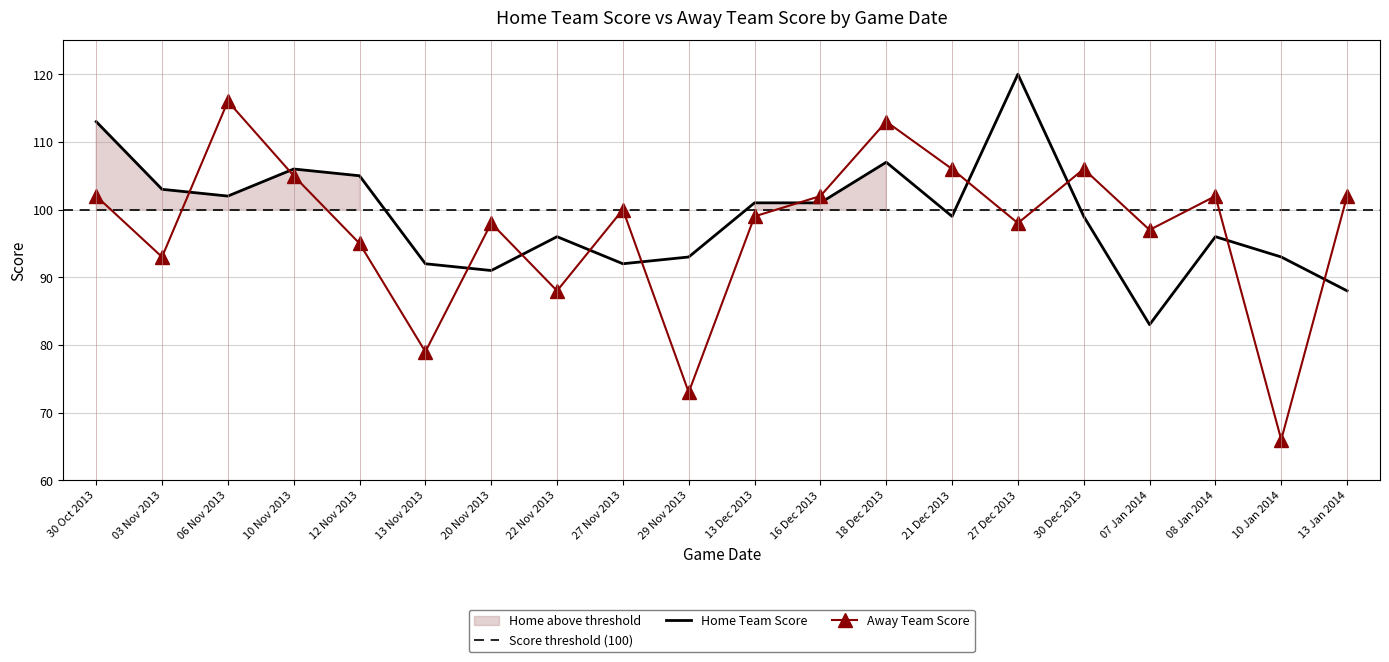

Where does the Home Team Score series first go above 99?

30 Oct 2013